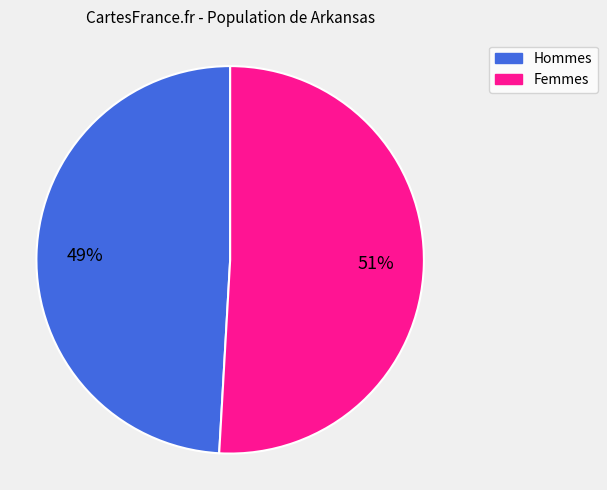

Is there any slice that represents more than half of the pie?

Yes